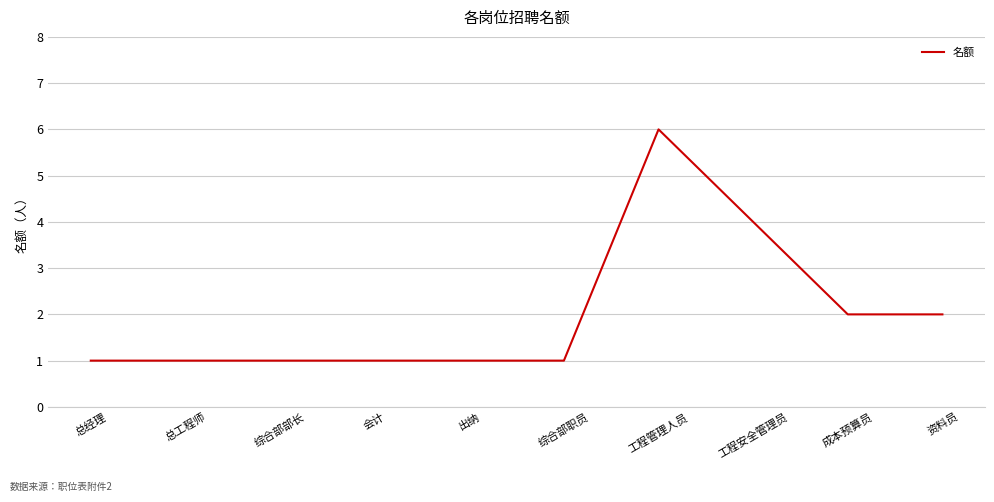

What is the approximate value at 会计?

1